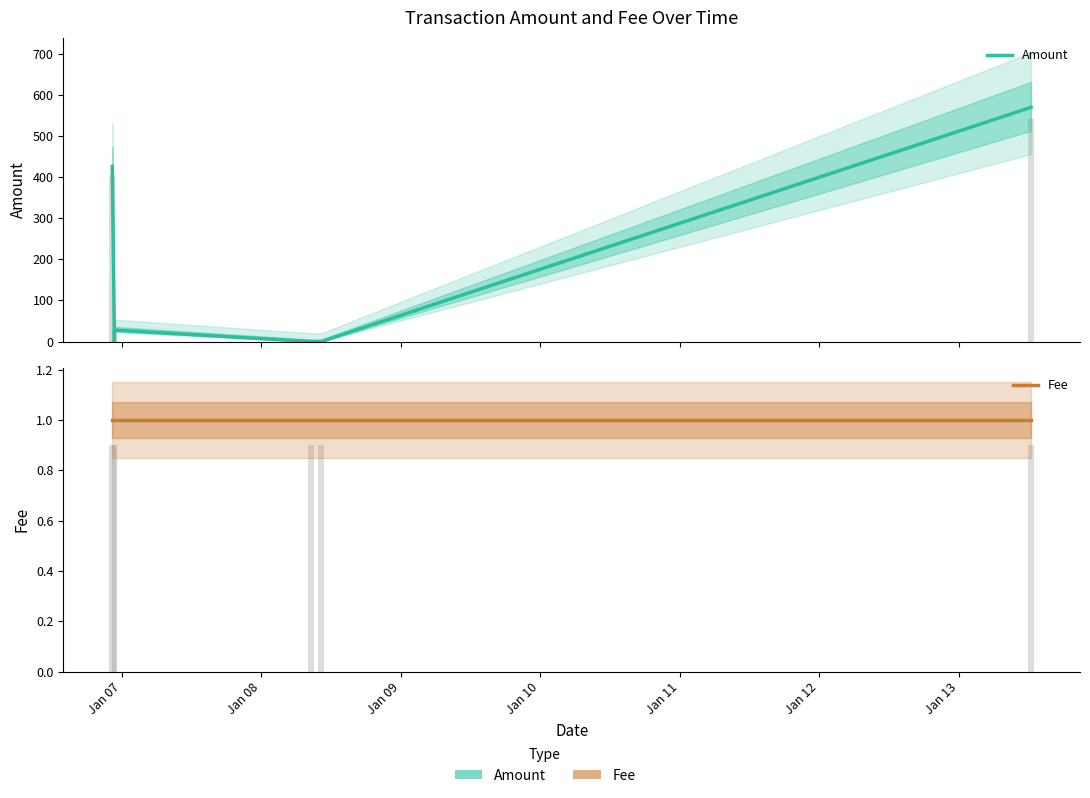

What is the greatest value displayed?

569.7